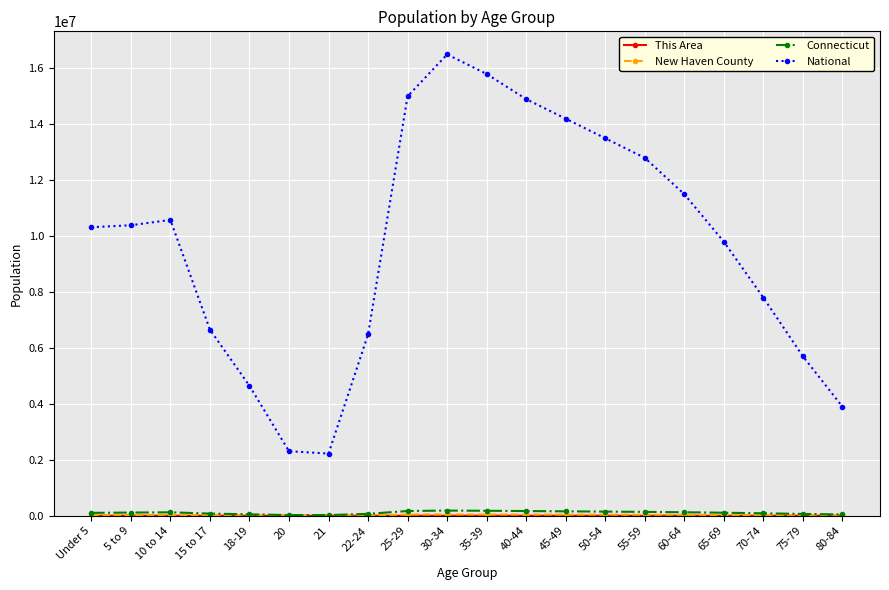

True or false: National has more than 1 interior local peaks.

True